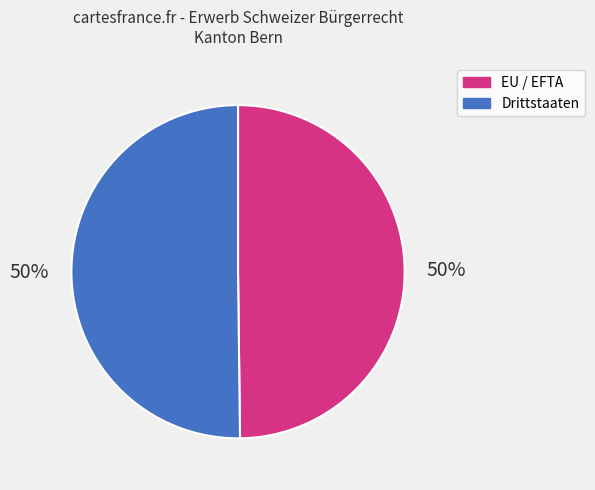

What percentage is the Drittstaaten slice, to the nearest percent?

50%